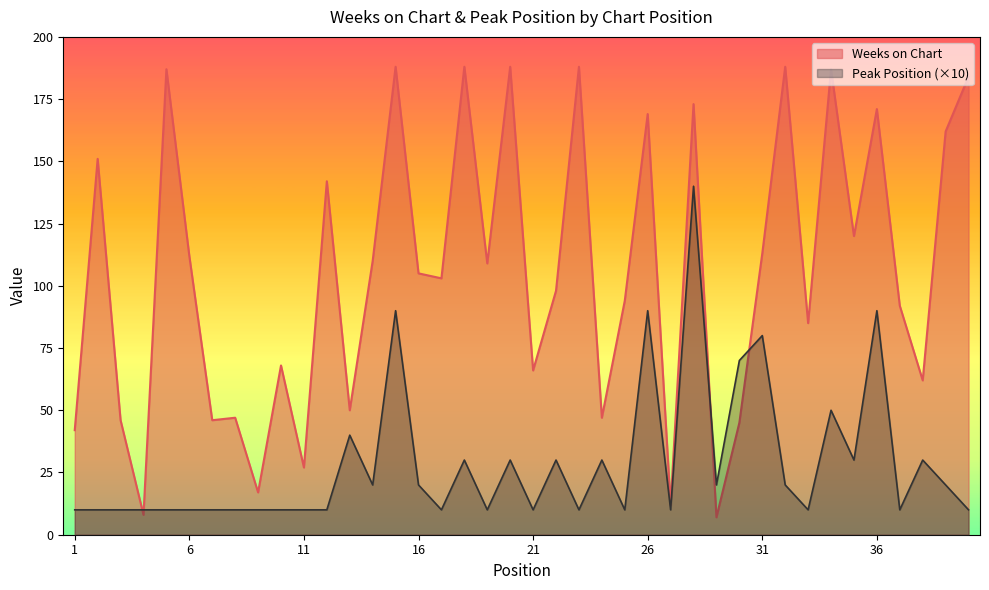

Is it true that Weeks on Chart equals 66 at 21?

True